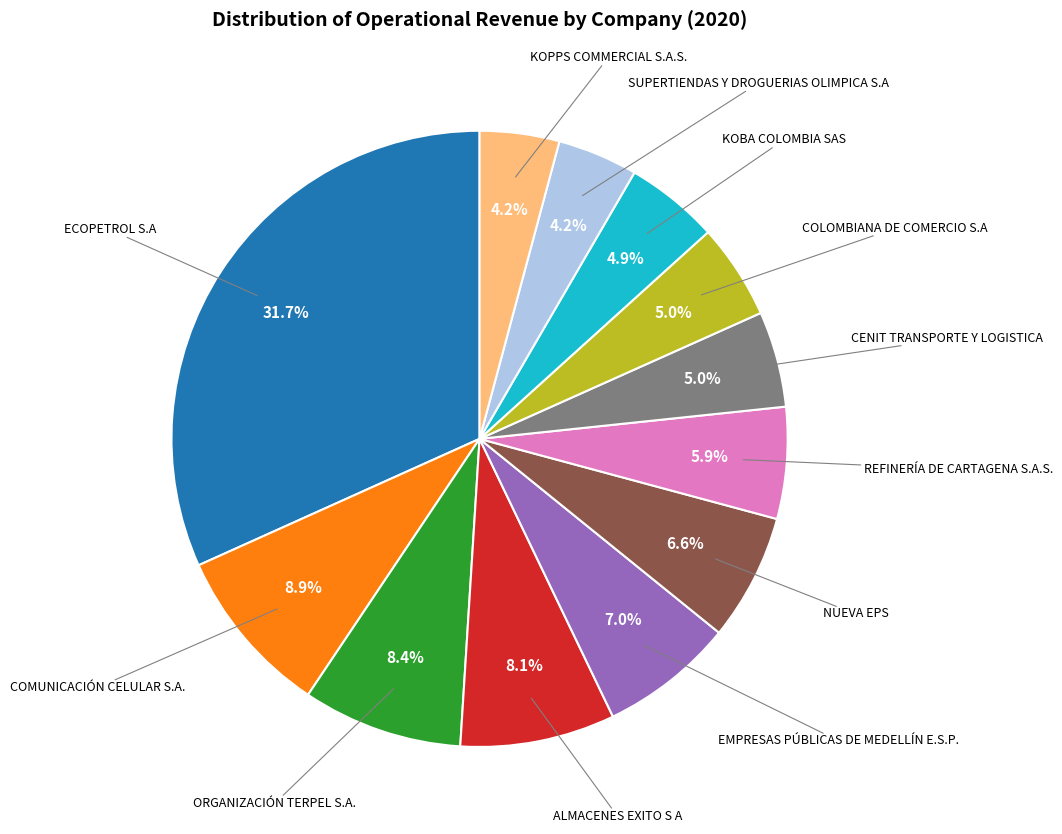

Does any single category account for the majority?

No